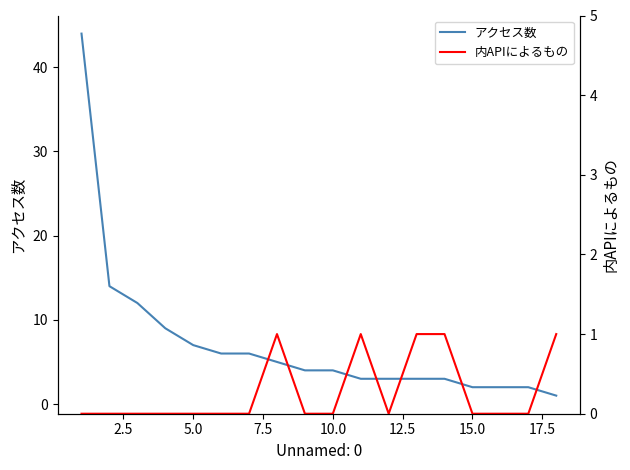

Reading right to left, extract all data points from this chart.

アクセス数: 1	2	2	2	3	3	3	3	4	4	5	6	6	7	9	12	14	44
内APIによるもの: 1	0	0	0	1	1	0	1	0	0	1	0	0	0	0	0	0	0